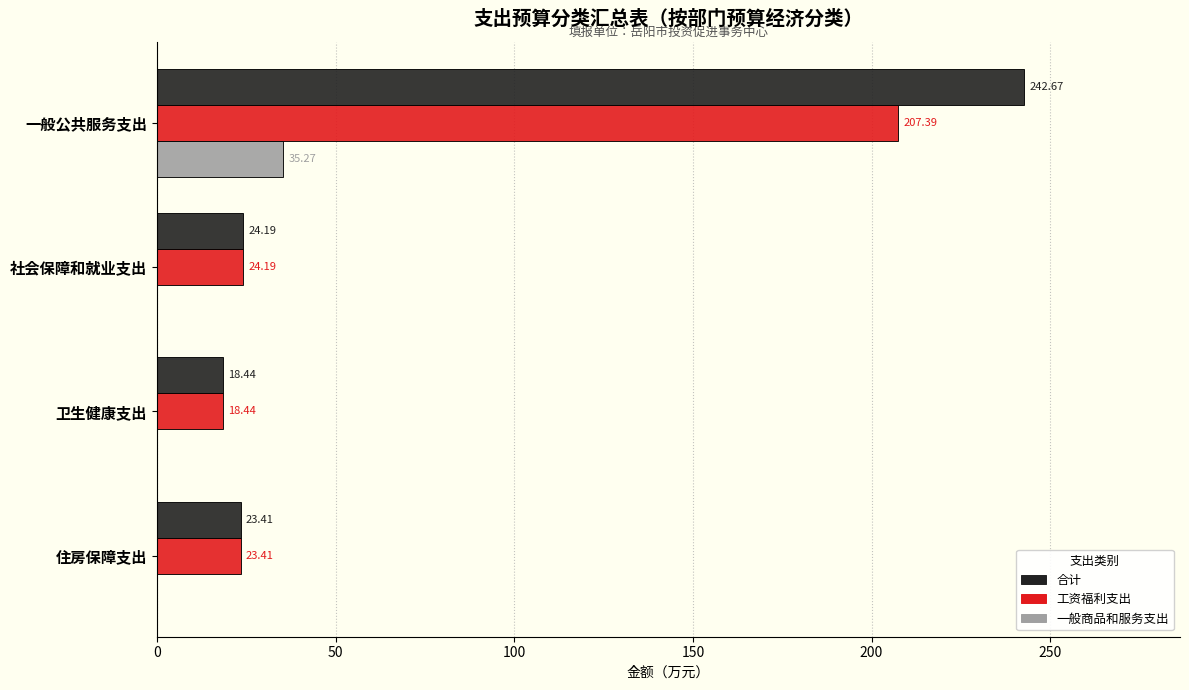

What is the total value across all series at 住房保障支出?

46.8